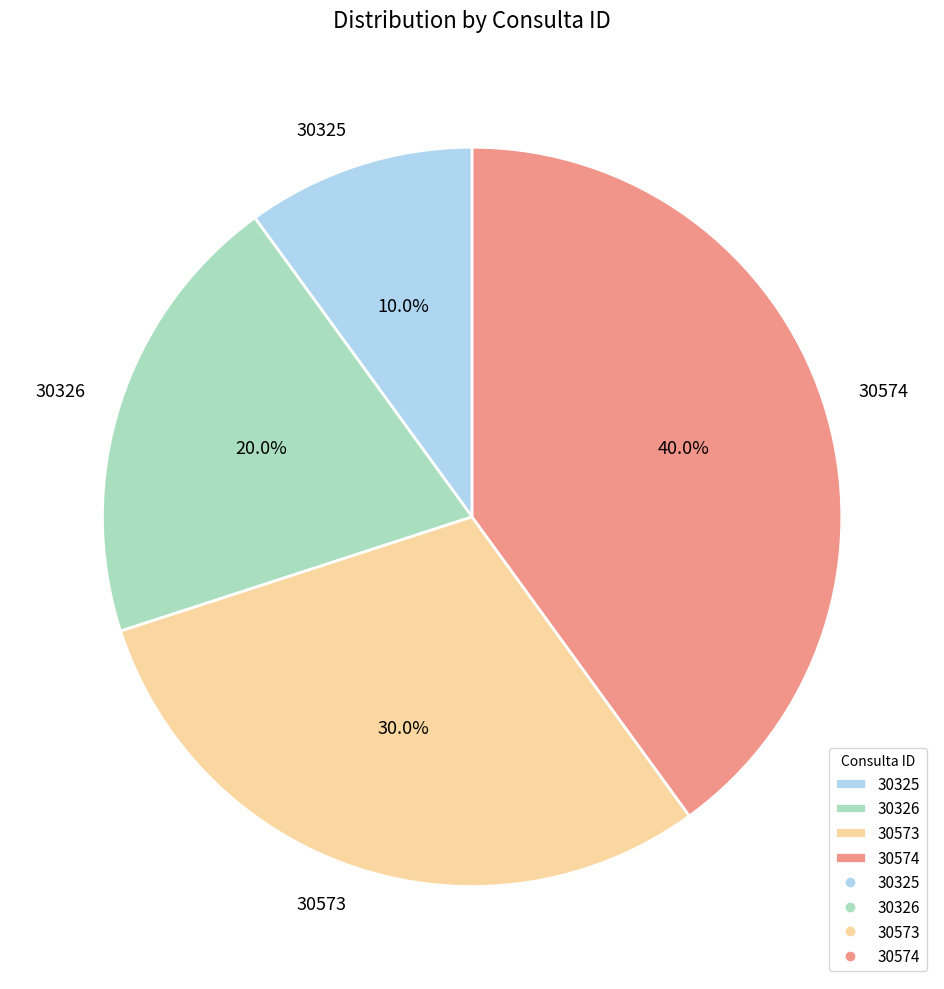

Count the number of slices in the pie.

4